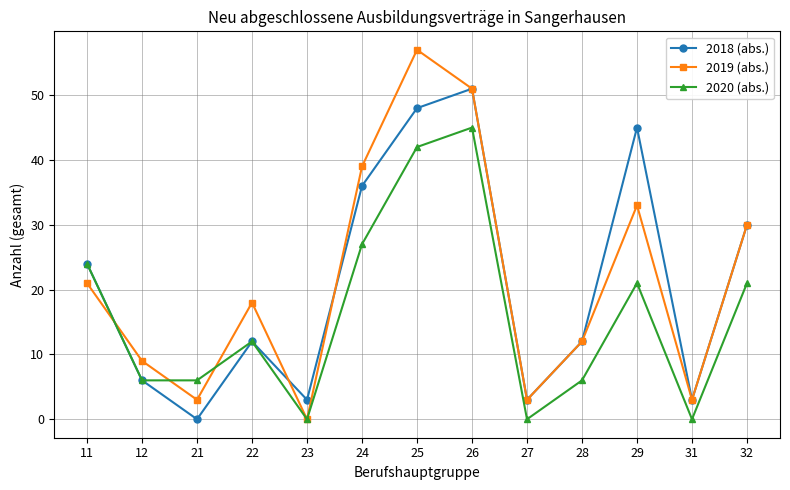

What is the difference between the highest and lowest values at 23?

3